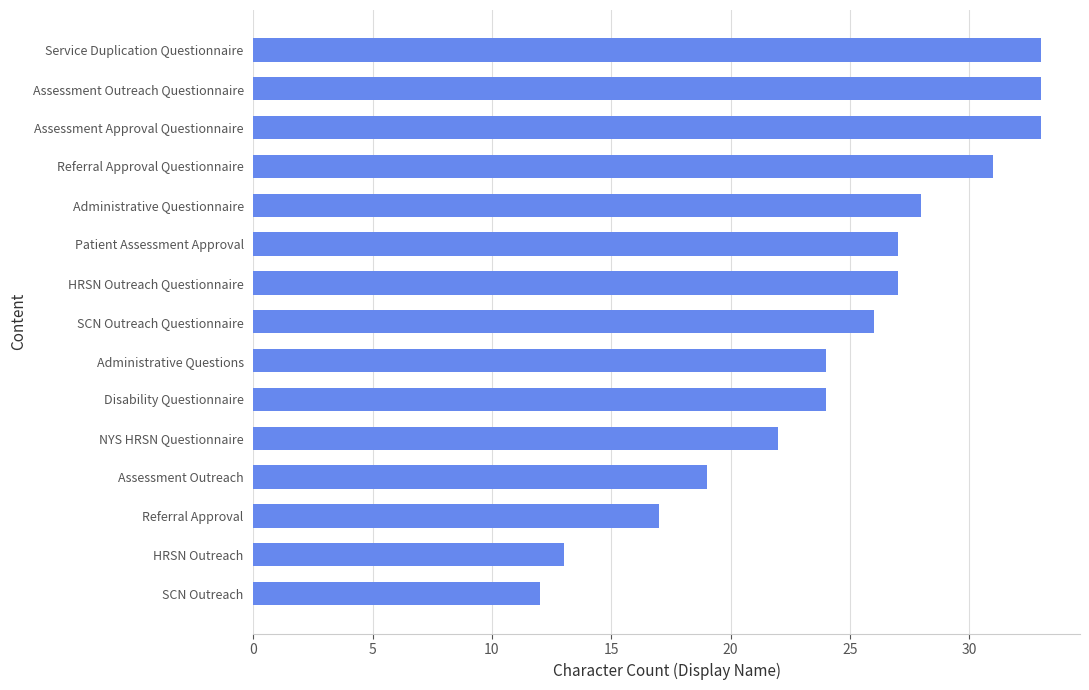

What is the difference between the maximum and minimum values?

21